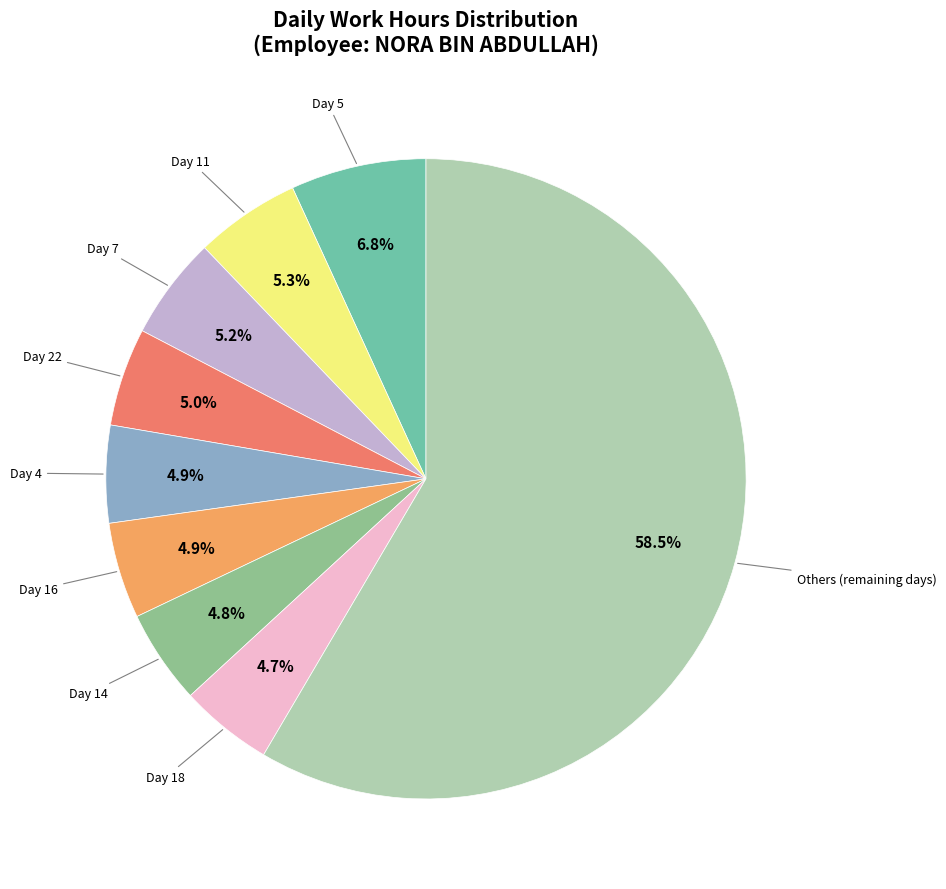

Does any single category account for the majority?

Yes